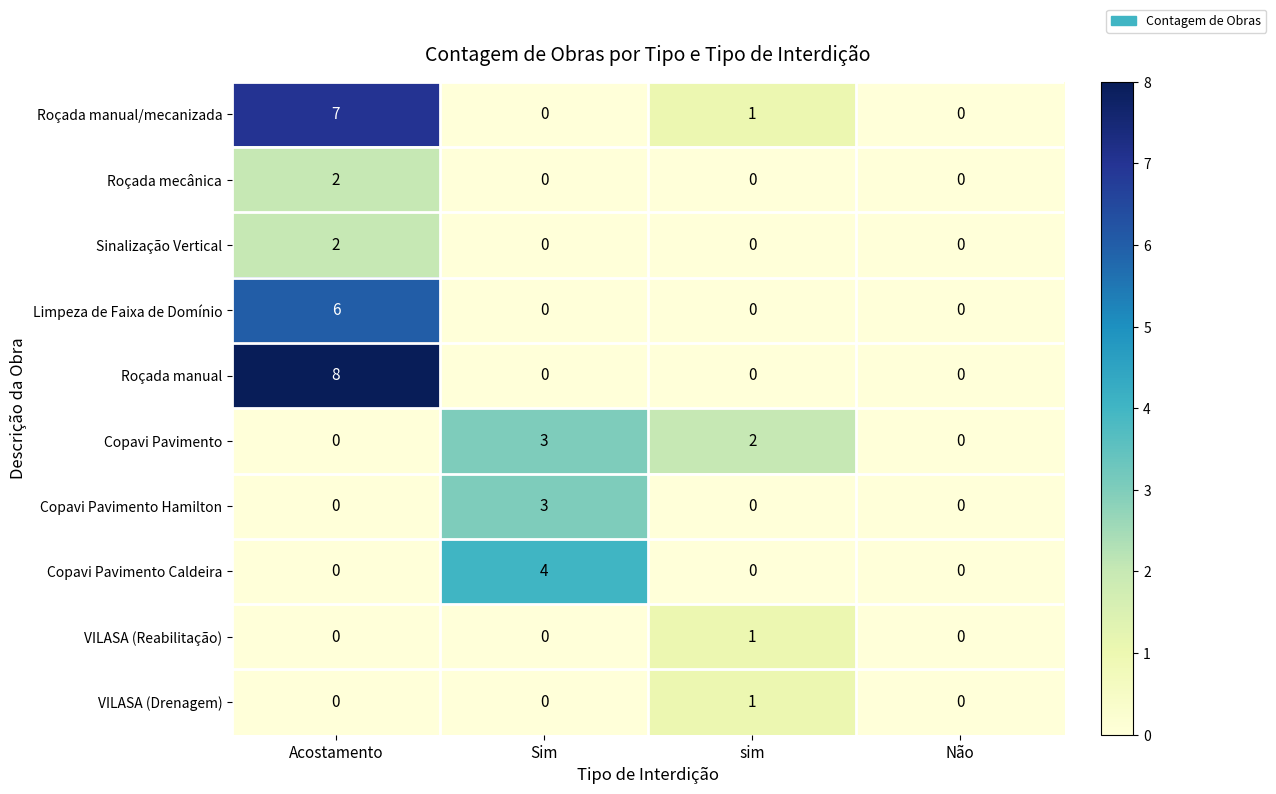

Count the VILASA (Reabilitação) values in the range 0 to 1.

4